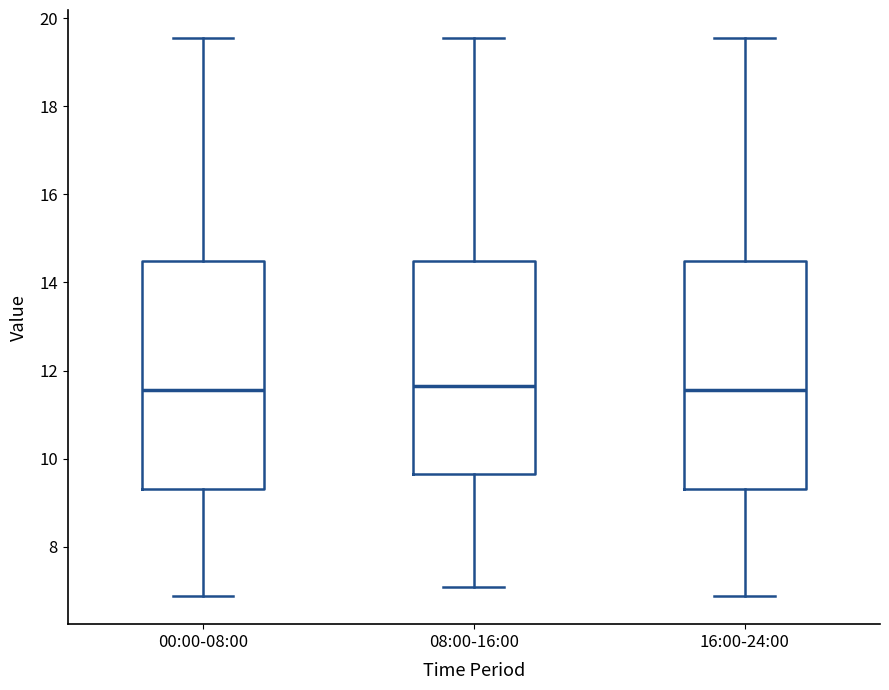

Where is the upper edge of the box for 16:00-24:00 on the y-axis? The values are not printed on the chart, so give them approximately, as read against the axis.

14.4